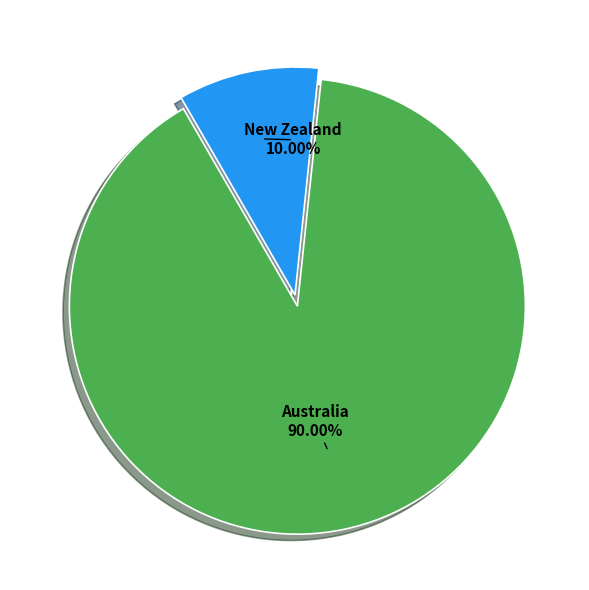

Does any single category account for the majority?

Yes